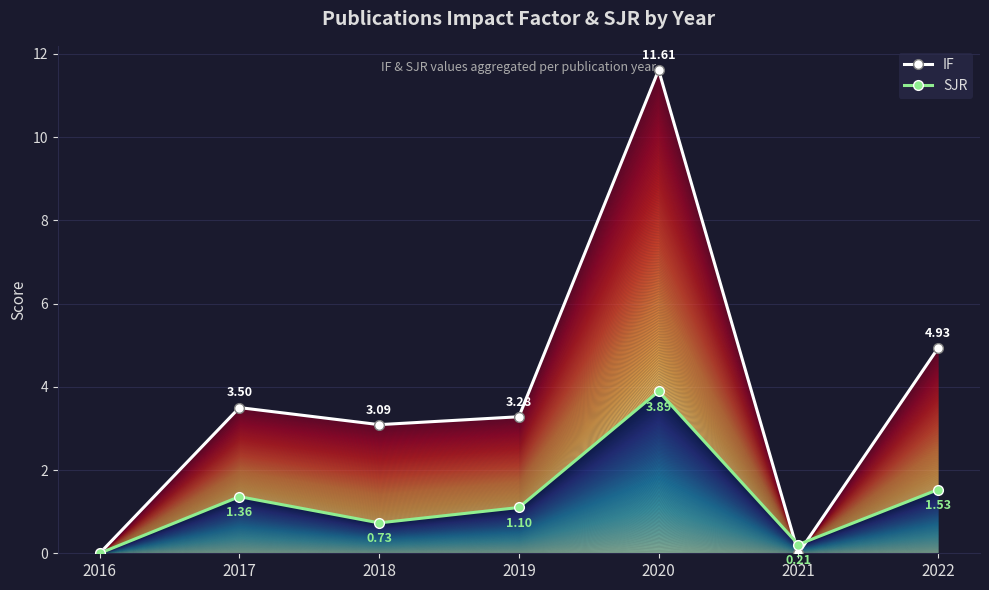

List the series in order of their peak value, lowest first.

SJR, IF